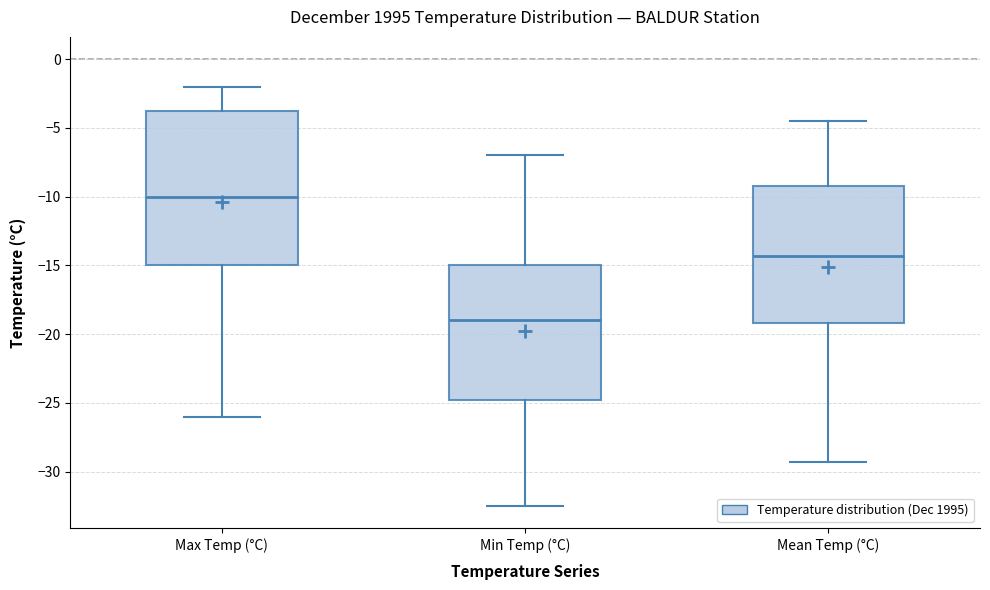

Reading left to right, read every box against the y-axis: the position of its median line, the range the box covers, and the ends of its whiskers. The values are not printed on the chart, so give them approximately, as read against the axis.

Max Temp (°C): median -10.0, box -15.0 to -3.5, whiskers -26.0 to -2.0
Min Temp (°C): median -19.0, box -24.5 to -15.0, whiskers -32.5 to -7.0
Mean Temp (°C): median -14.5, box -19.0 to -9.0, whiskers -29.5 to -4.5